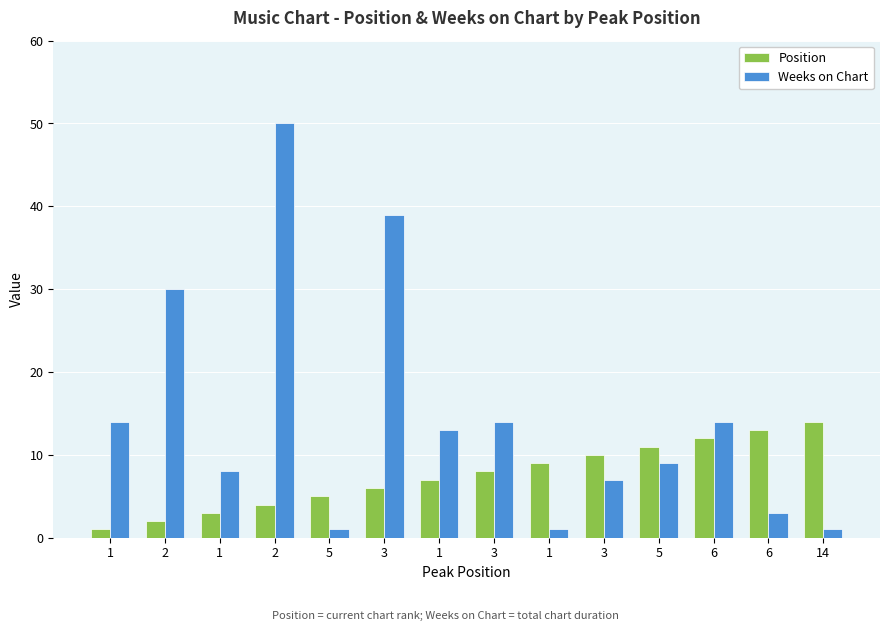

Reading left to right, transcribe all the data shown in this chart.

Position: 1	2	3	4	5	6	7	8	9	10	11	12	13	14
Weeks on Chart: 14	30	8	50	1	39	13	14	1	7	9	14	3	1